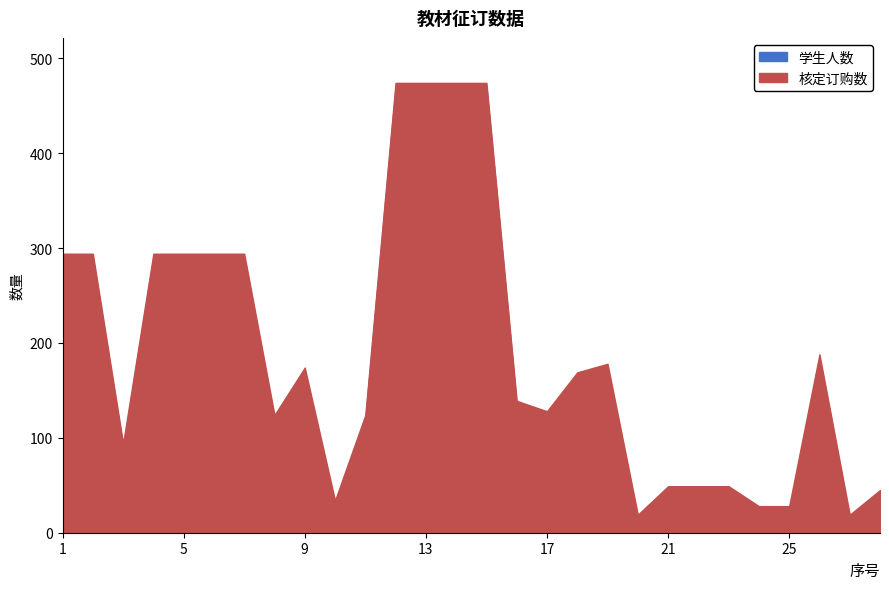

Does the chart have visible grid lines?

No